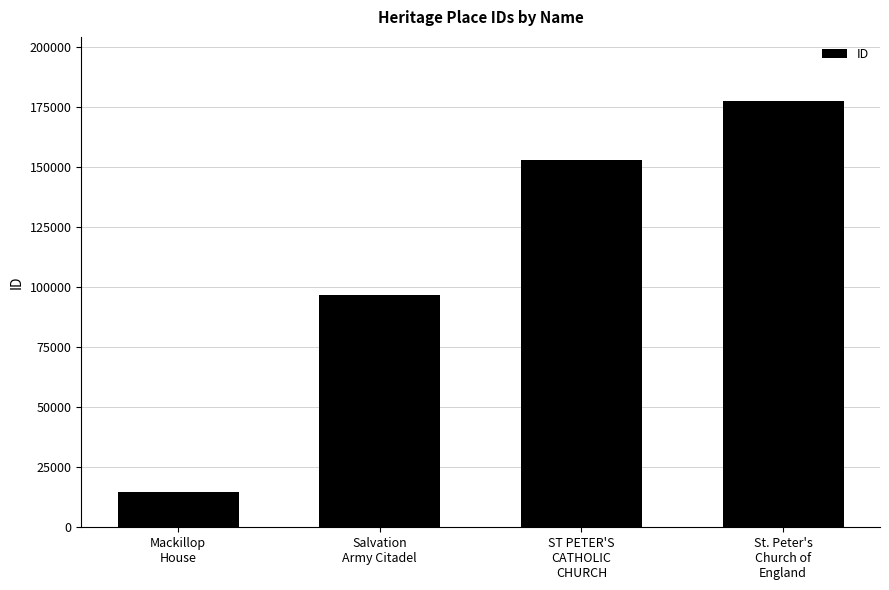

What is the label of the 3rd bar from the right?

Salvation
Army Citadel